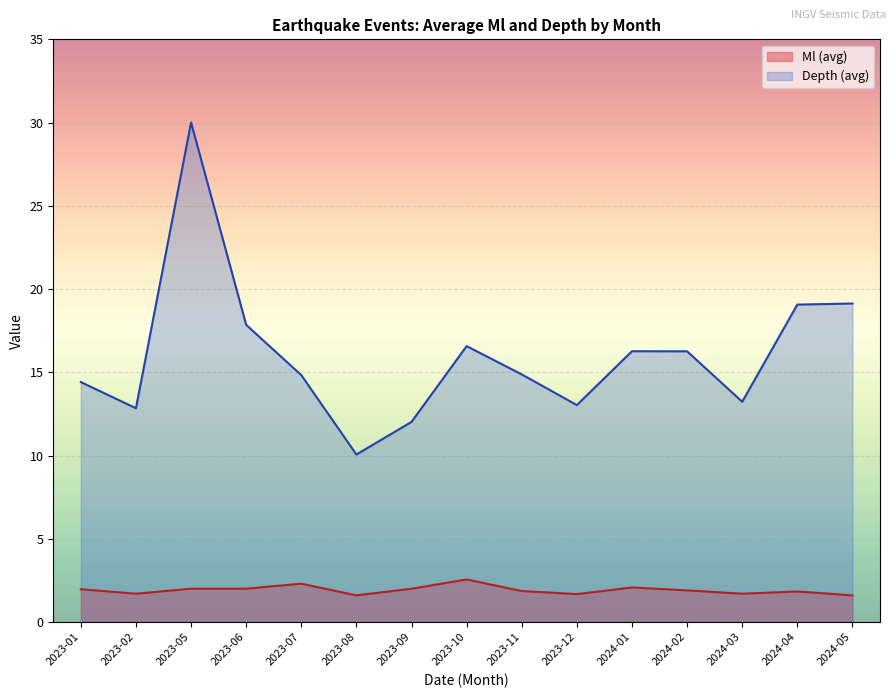

True or false: Depth and Ml intersect in this chart.

False